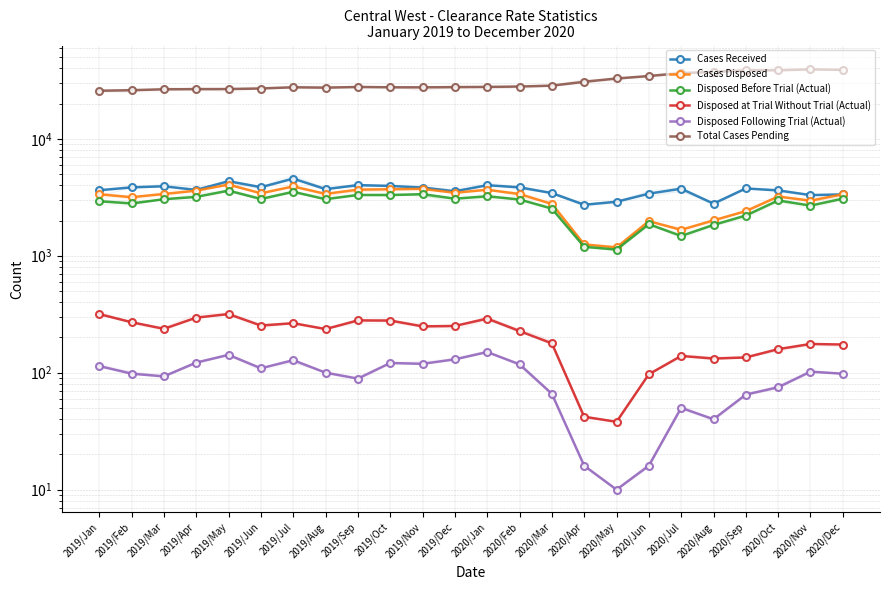

Between 2019/Dec and 2020/Jul, which series saw the biggest shift?

Total Cases Pending